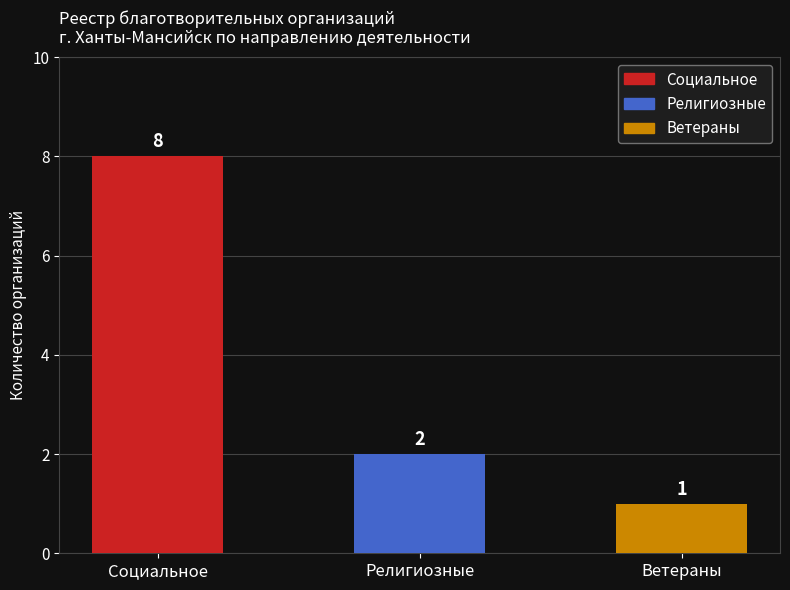

Rank the categories by value from lowest to highest.

Ветераны, Религиозные, Социальное